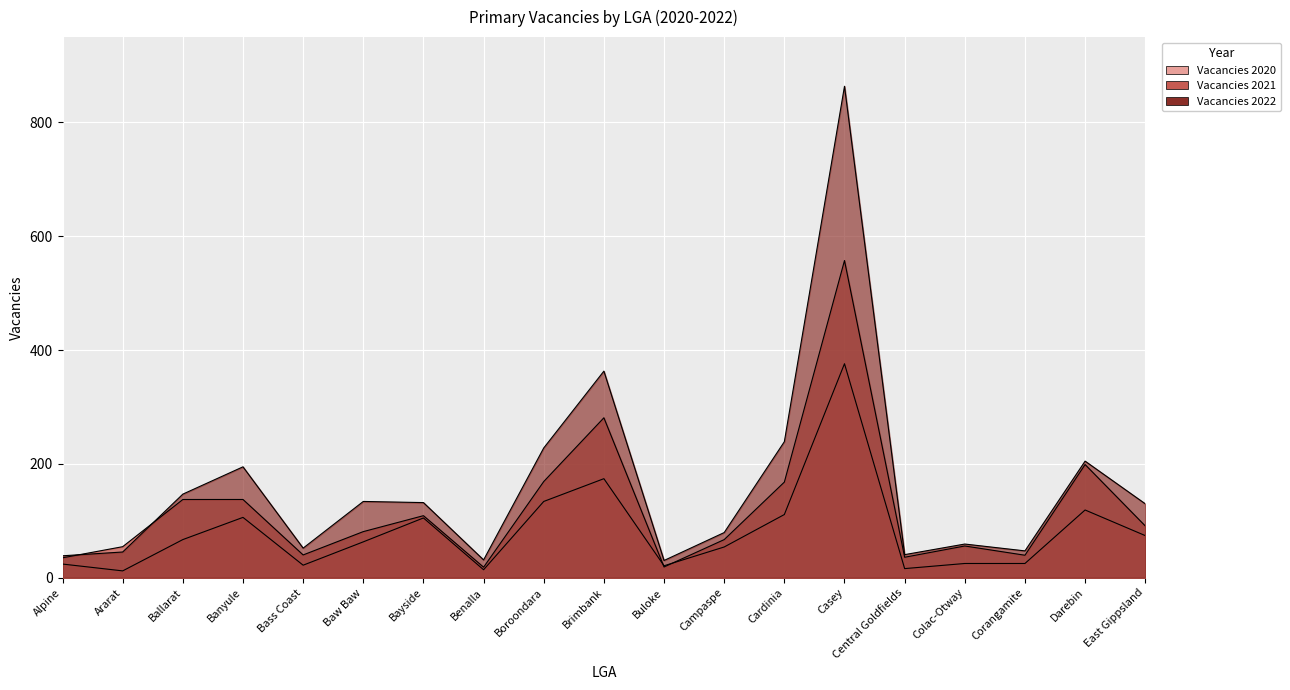

What is the sum of the Vacancies 2021 values at Alpine and Brimbank?

316.0